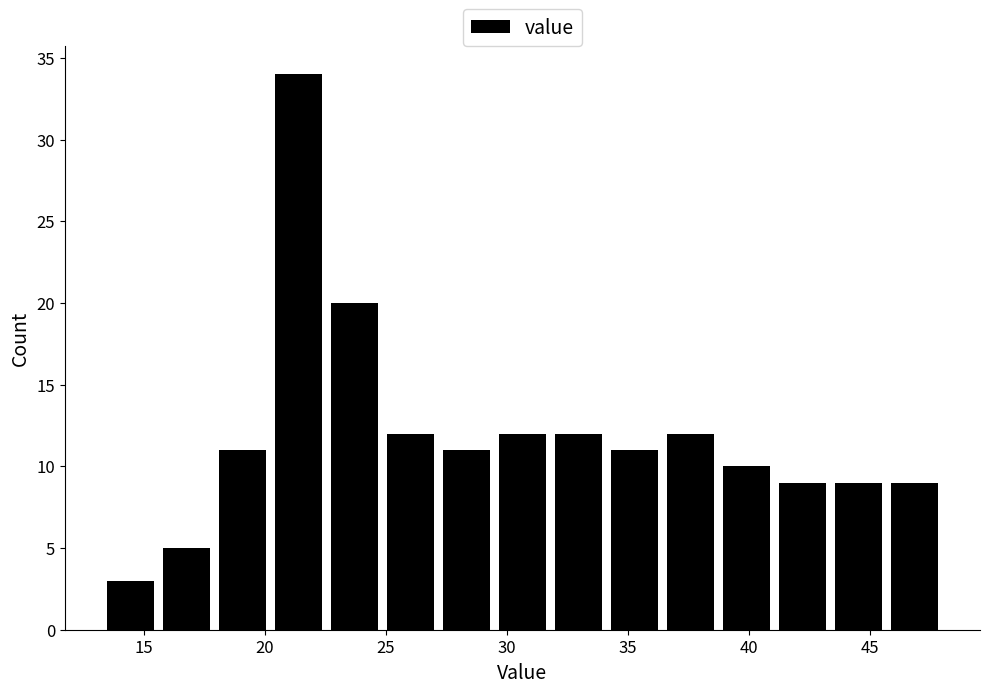

Reading left to right, list every bar in this chart as the range it spans on the x-axis followed by its height. Neither the bar edges nor the heights are printed on the chart, so give them approximately, as read against the axes.

13.5 to 15.5: 3
15.5 to 18.0: 5
18.0 to 20.0: 11
20.0 to 22.5: 34
22.5 to 25.0: 20
25.0 to 27.0: 12
27.0 to 29.5: 11
29.5 to 32.0: 12
32.0 to 34.0: 12
34.0 to 36.5: 11
36.5 to 38.5: 12
38.5 to 41.0: 10
41.0 to 43.5: 9
43.5 to 45.5: 9
45.5 to 48.0: 9